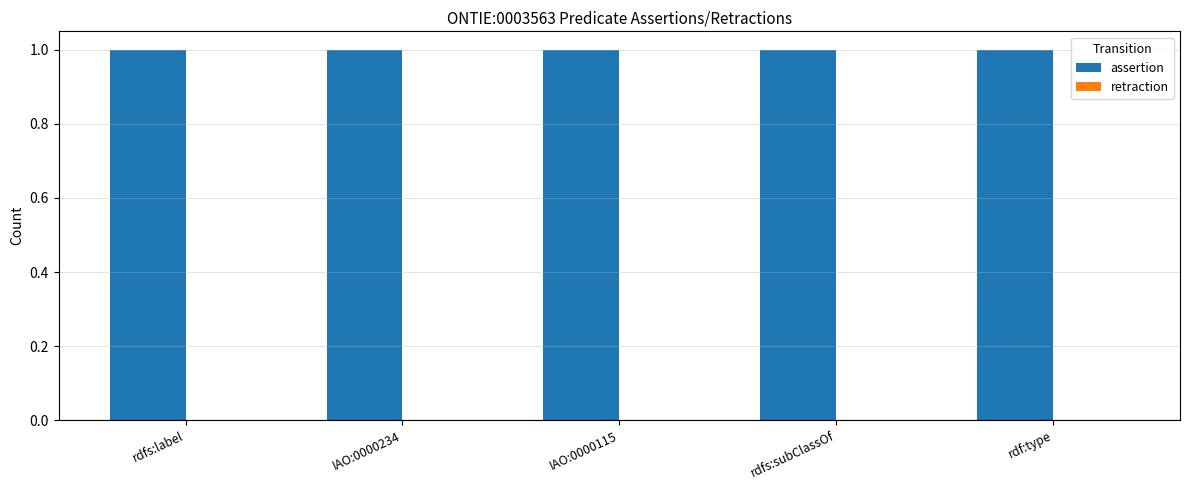

Which series has the largest total across all categories?

assertion